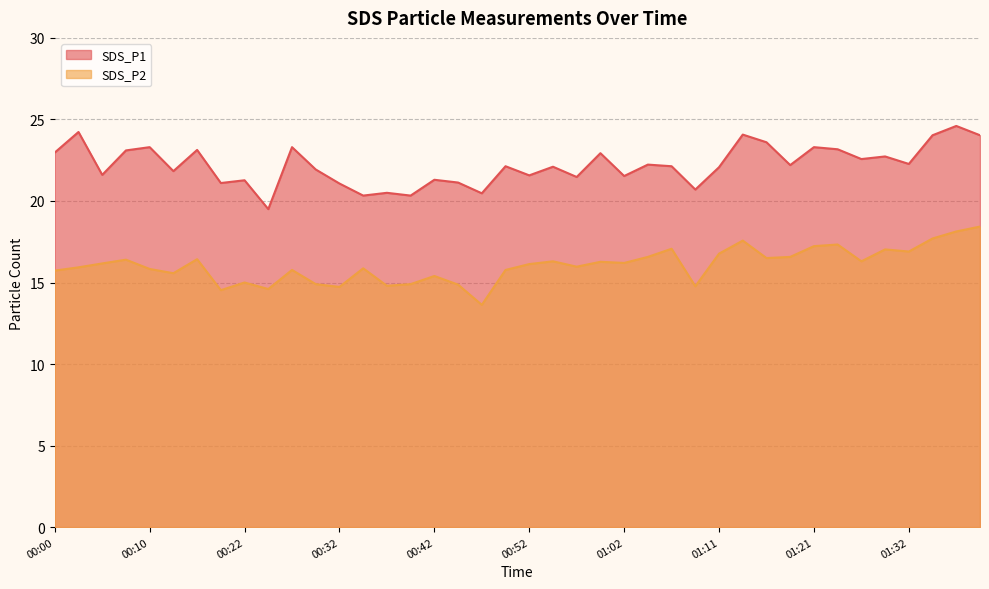

True or false: SDS_P1 has more than 2 interior local peaks.

True